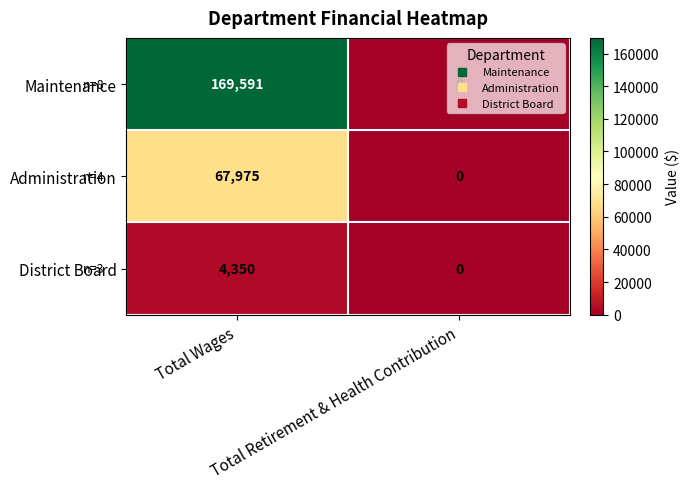

At which category is the sum across all series the highest?

Total Wages